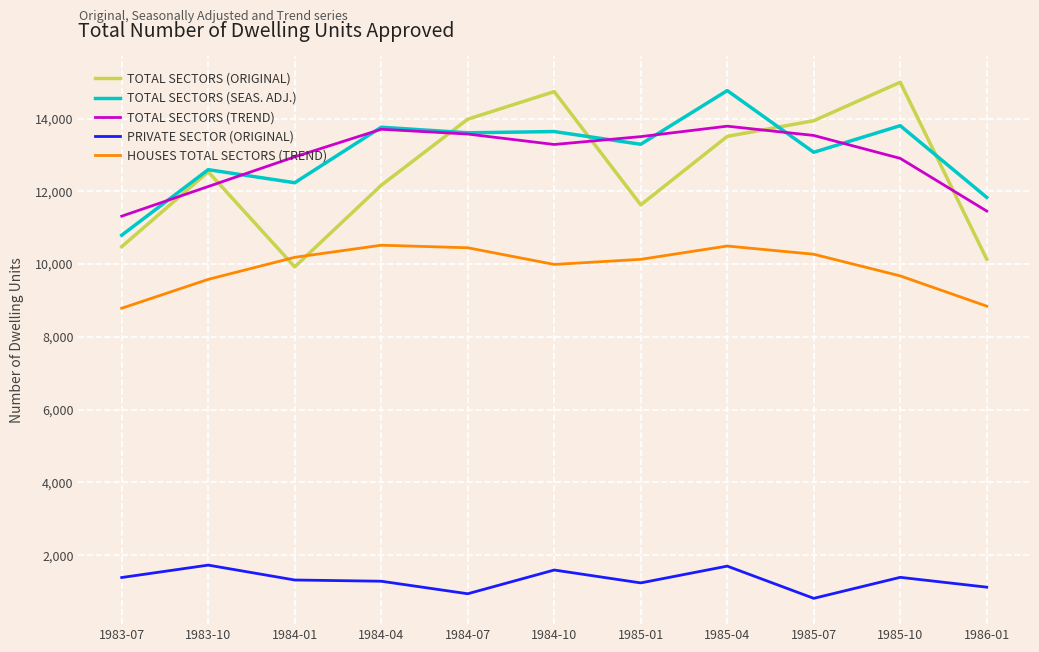

What is the total value across all series at 1985-04?

54266